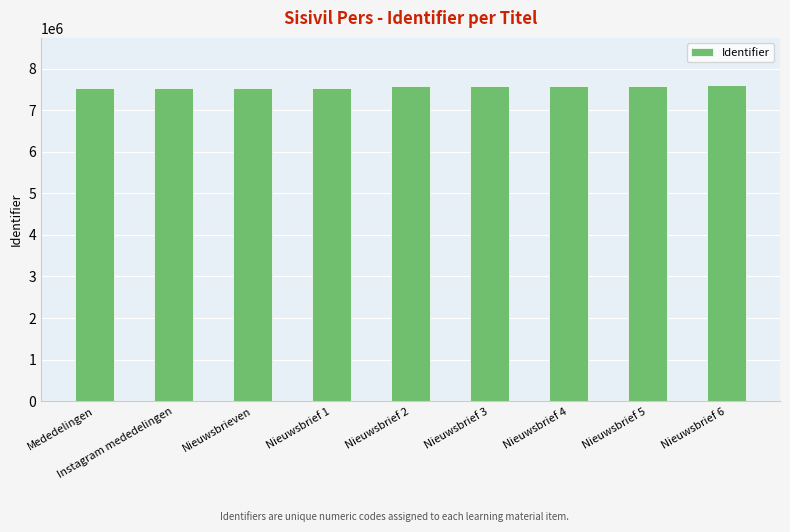

What is the change in value from Nieuwsbrief 2 to Nieuwsbrief 5?

+15149